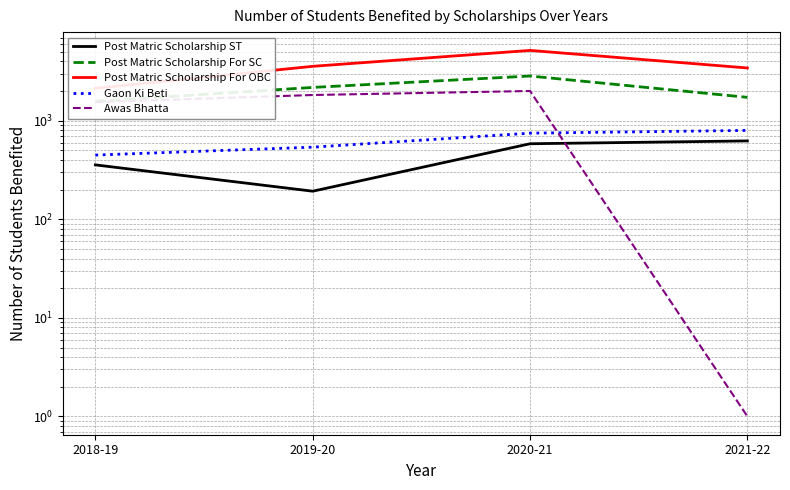

What is the total value across all series at 2021-22?

6591